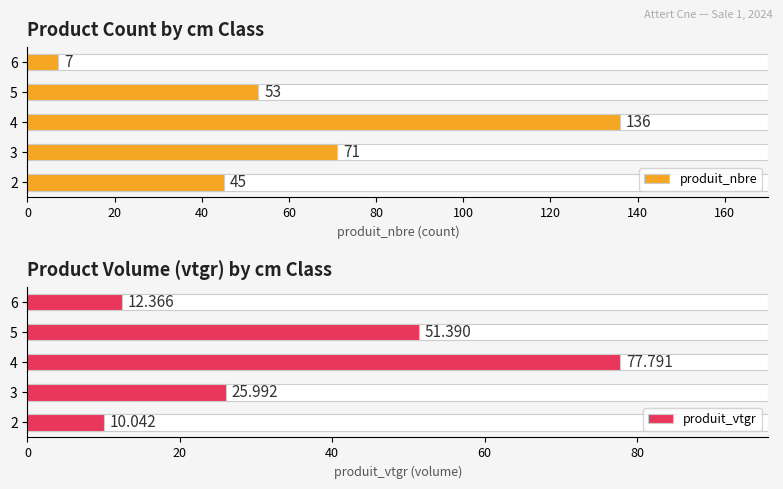

How many values in the produit_nbre series are below 53?

2